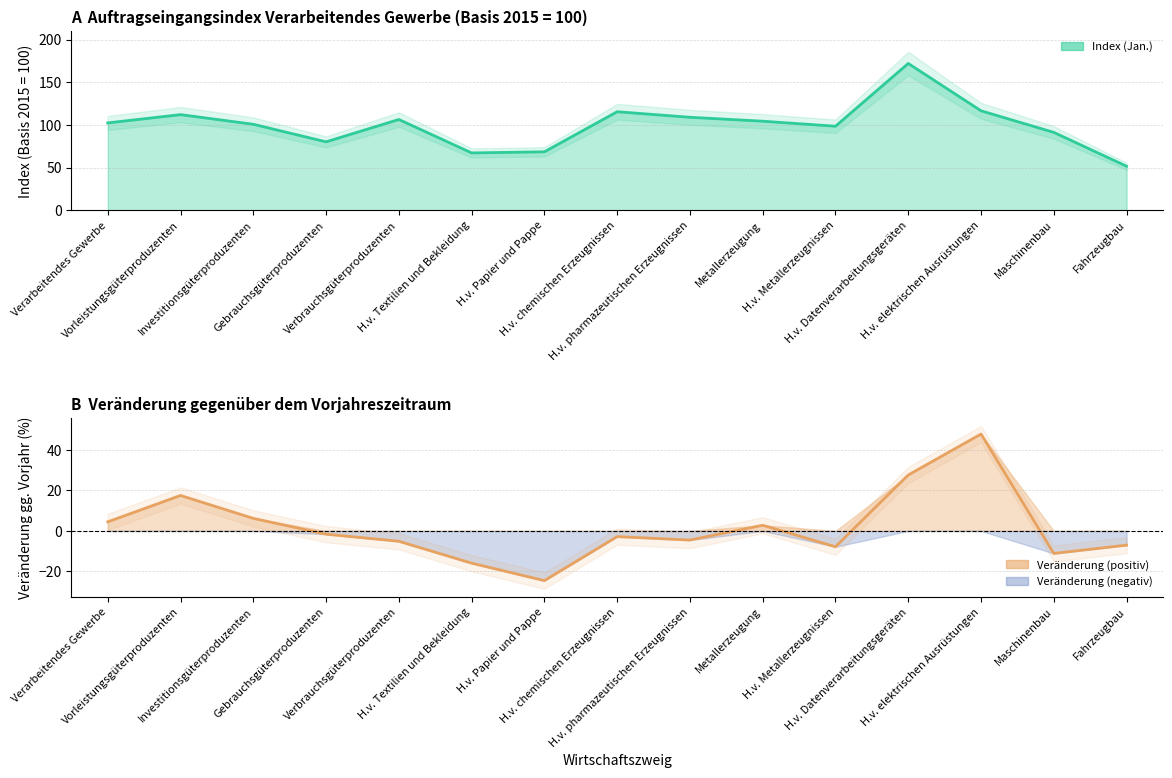

Rank the categories by Index (Jan.) value from lowest to highest.

Fahrzeugbau, H.v. Textilien und Bekleidung, H.v. Papier und Pappe, Gebrauchsgüterproduzenten, Maschinenbau, H.v. Metallerzeugnissen, Investitionsgüterproduzenten, Verarbeitendes Gewerbe, Metallerzeugung, Verbrauchsgüterproduzenten, H.v. pharmazeutischen Erzeugnissen, Vorleistungsgüterproduzenten, H.v. chemischen Erzeugnissen, H.v. elektrischen Ausrüstungen, H.v. Datenverarbeitungsgeräten